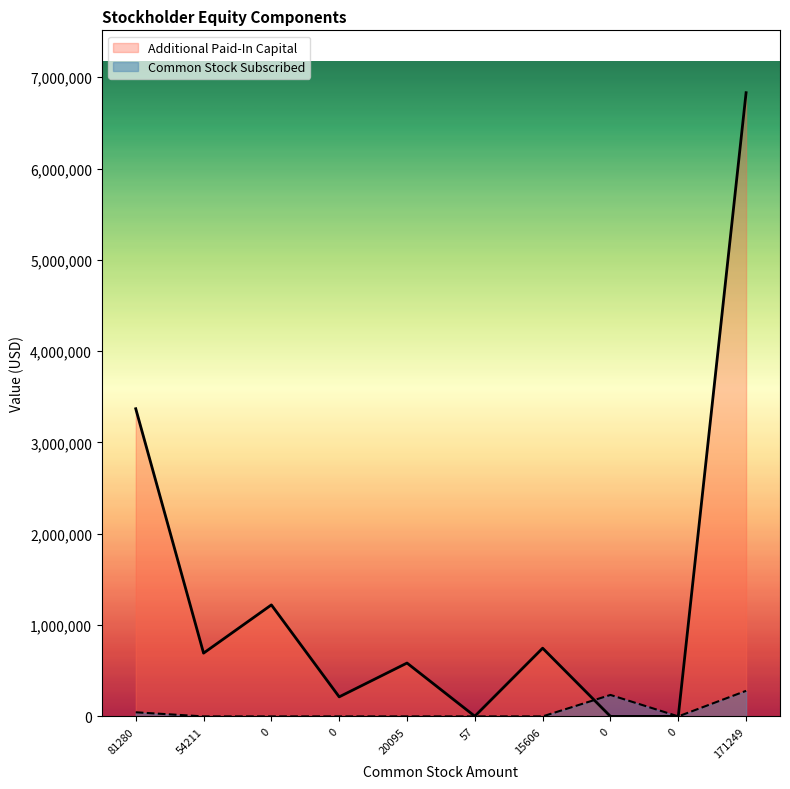

At which label does Additional Paid-In Capital reach its peak?

171249